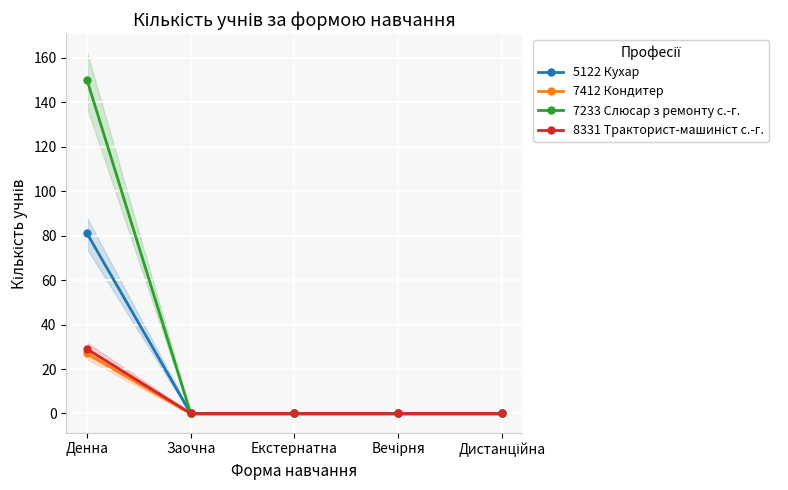

True or false: 7412 Кондитер and 5122 Кухар intersect in this chart.

False